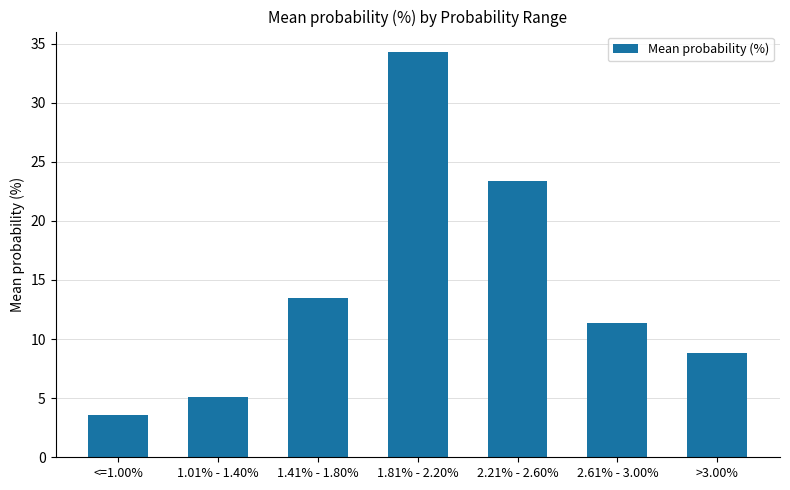

What is the change in value from <=1.00% to 2.61% - 3.00%?

+7.8